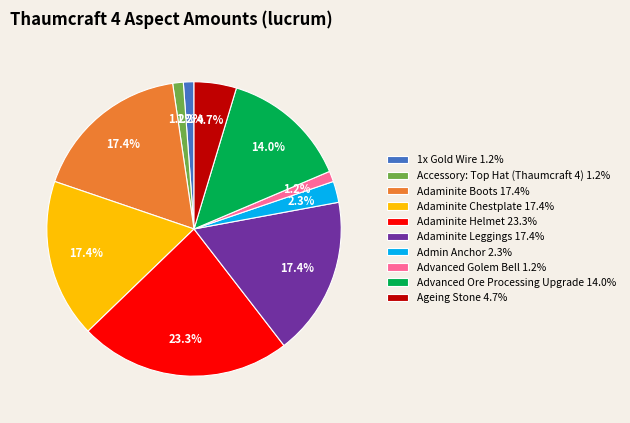

Is there any slice that represents more than half of the pie?

No